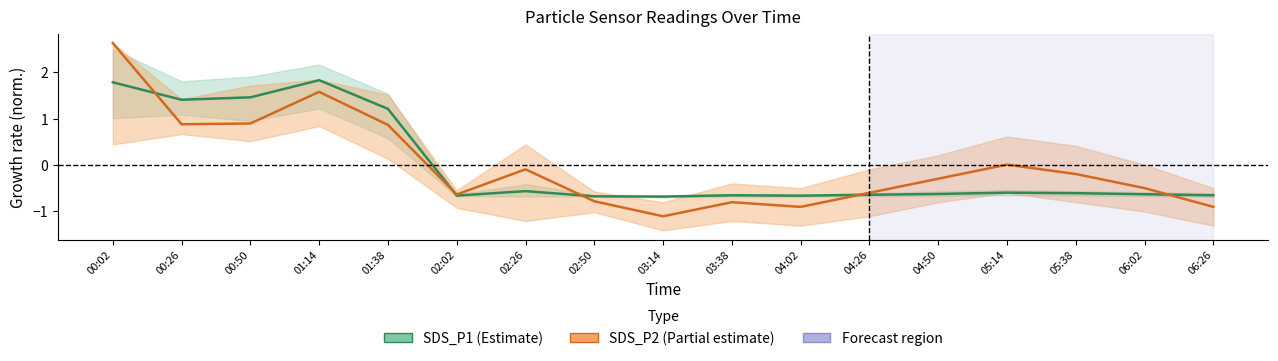

Rank the categories by SDS_P1 (Estimate) value from lowest to highest.

03:14, 02:50, 04:02, 02:02, 03:38, 06:26, 04:26, 06:02, 04:50, 05:38, 05:14, 02:26, 01:38, 00:26, 00:50, 00:02, 01:14